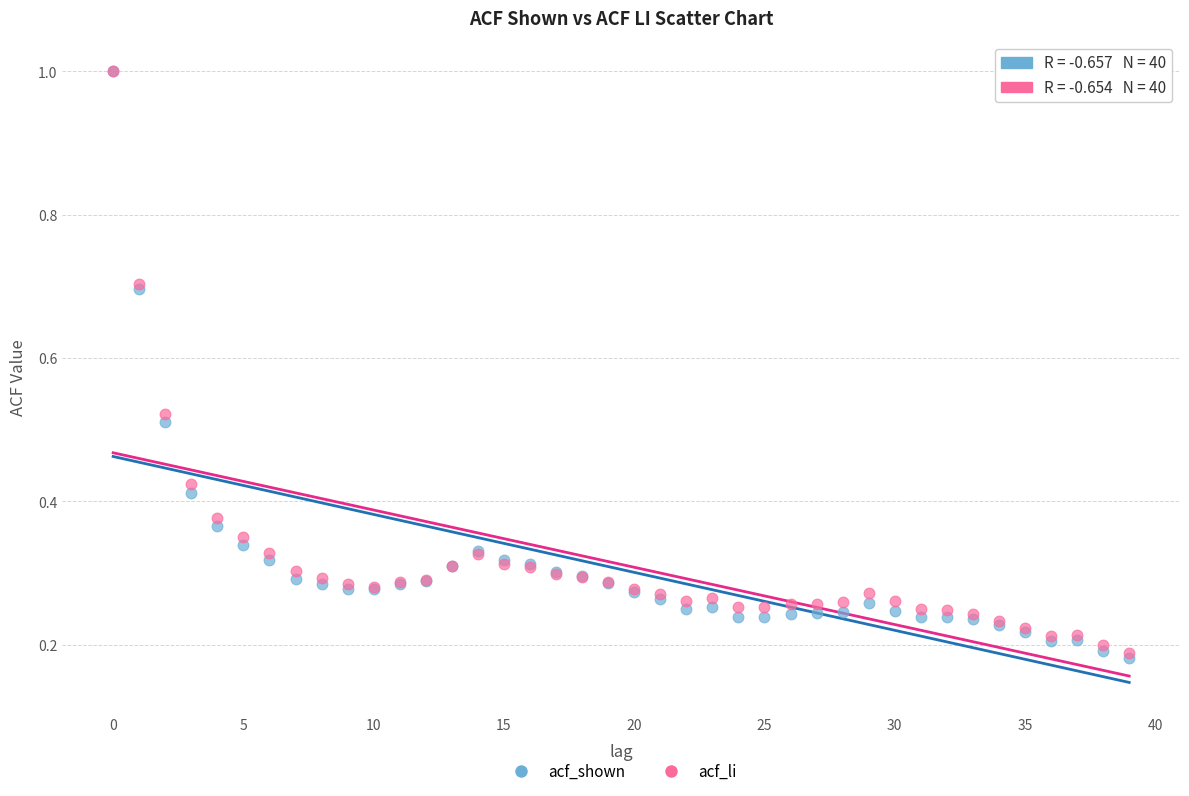

Which series has the widest spread of Y values?

acf_shown